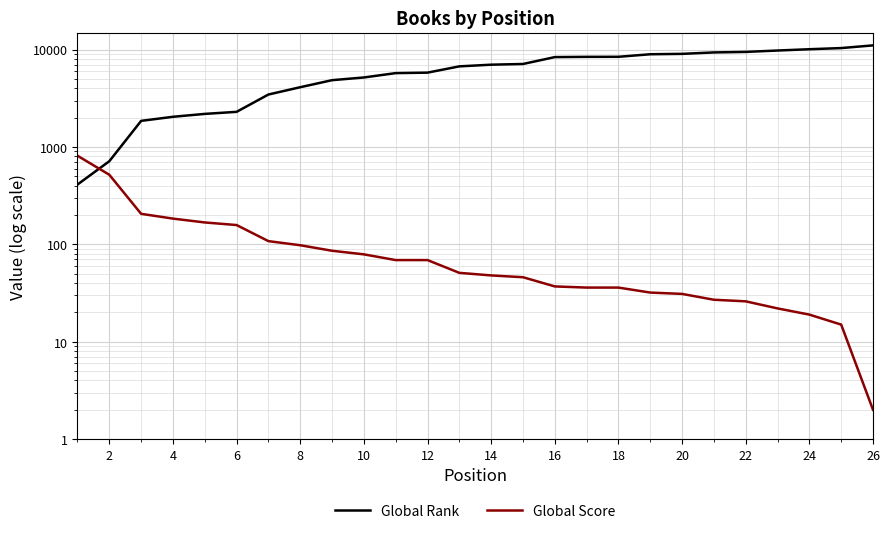

Which has a higher value, 4 or 26?

26